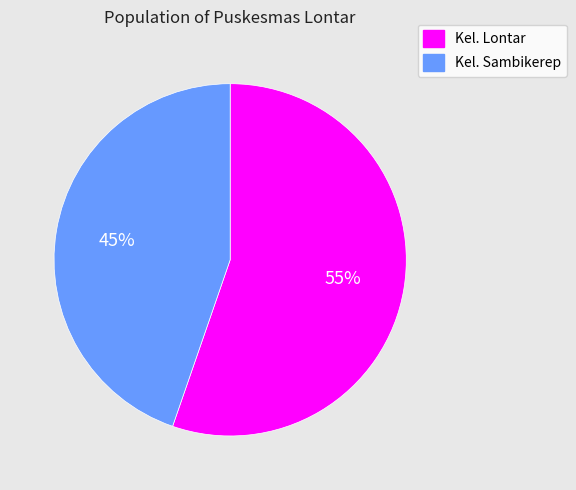

To the nearest percent, what percentage of the pie is Kel. Lontar?

55%